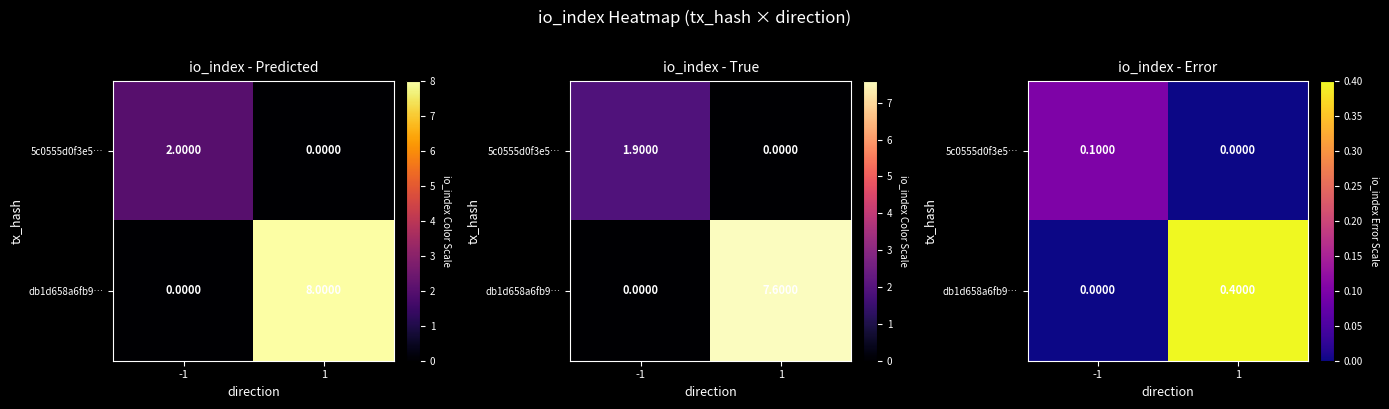

Rank the series at -1 from highest to lowest value.

5c0555d0f3e5…, db1d658a6fb9…